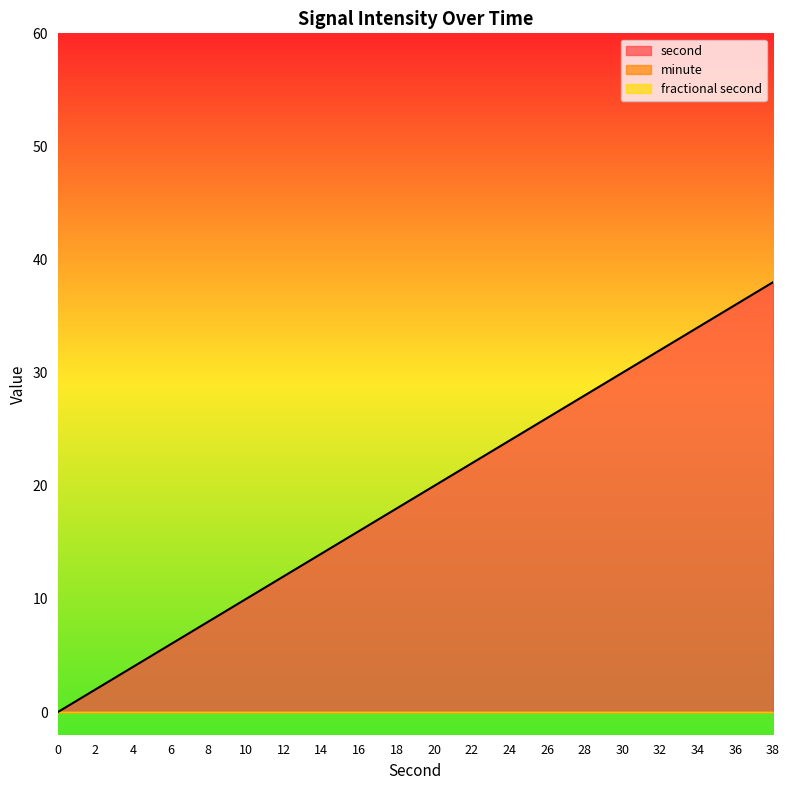

List the labels in order of second value, largest first.

38, 36, 34, 32, 30, 28, 26, 24, 22, 20, 18, 16, 14, 12, 10, 8, 6, 4, 2, 0